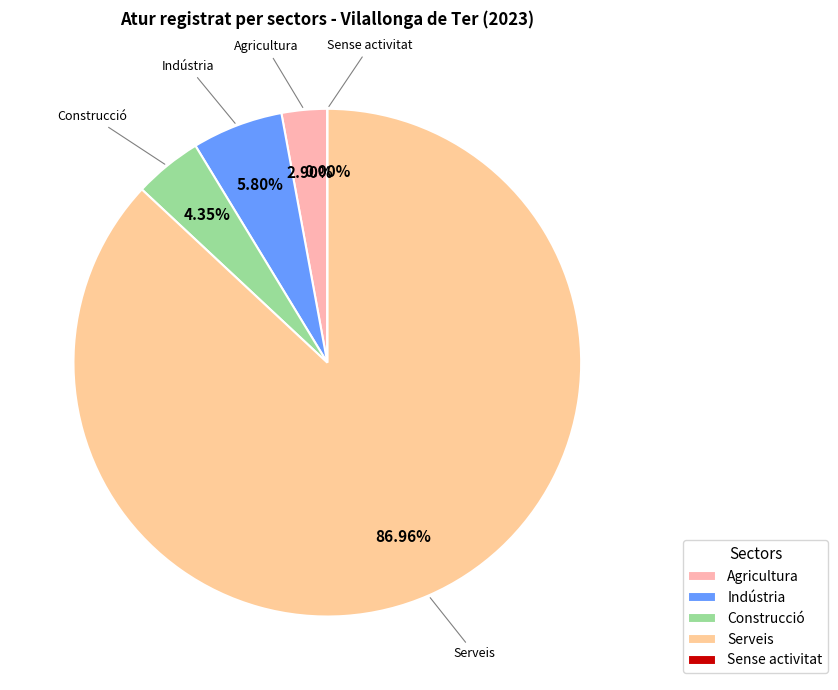

Which slice is the largest?

Serveis